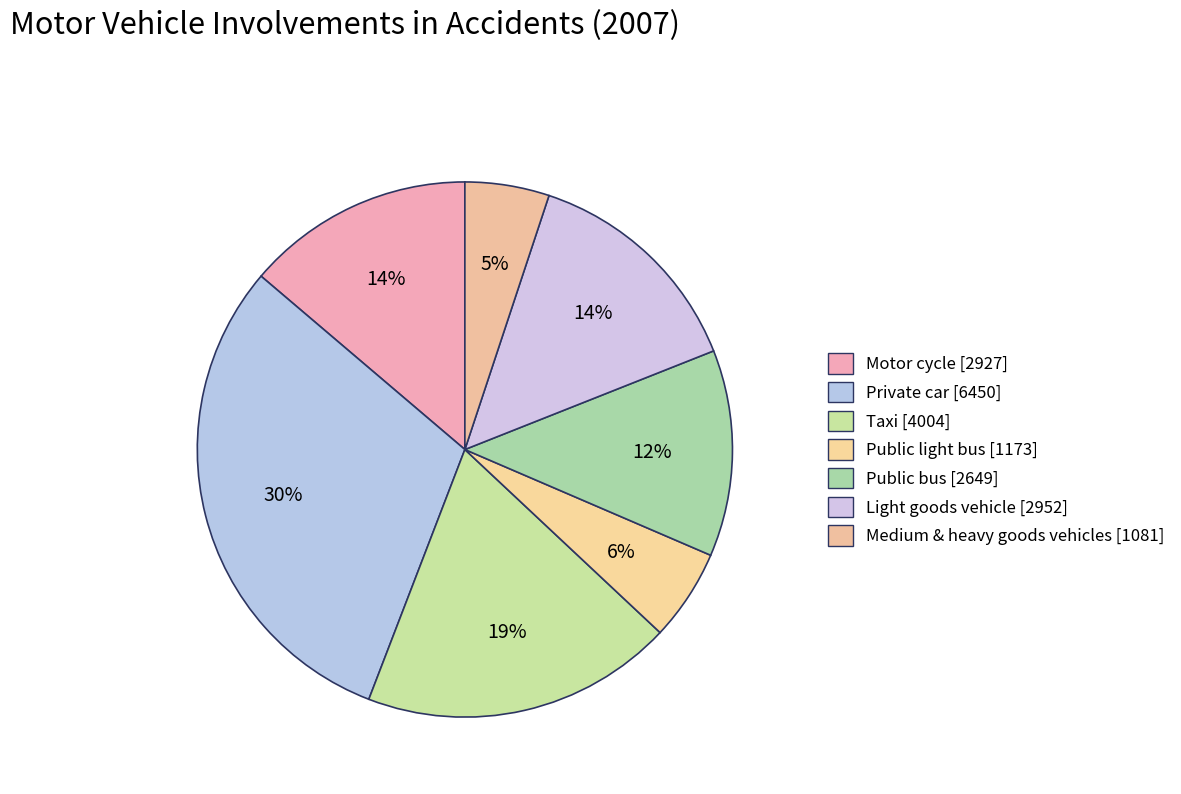

What is the ratio of the value at Public light bus to the value at Medium & heavy goods vehicles?

1.1